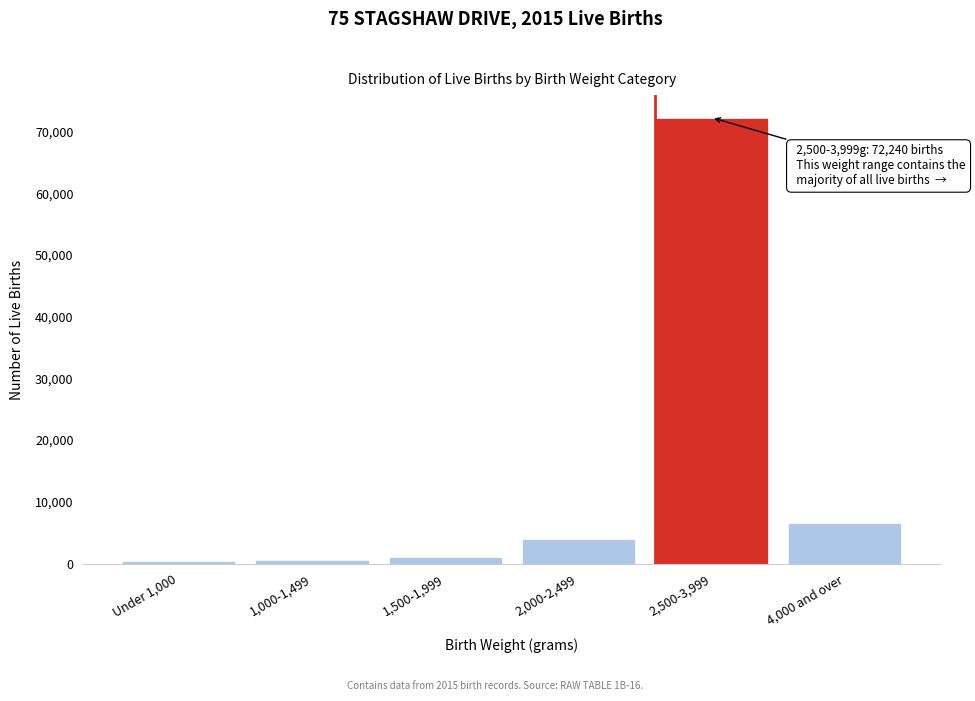

Where is the data nearest to the value 36344?

4,000 and over